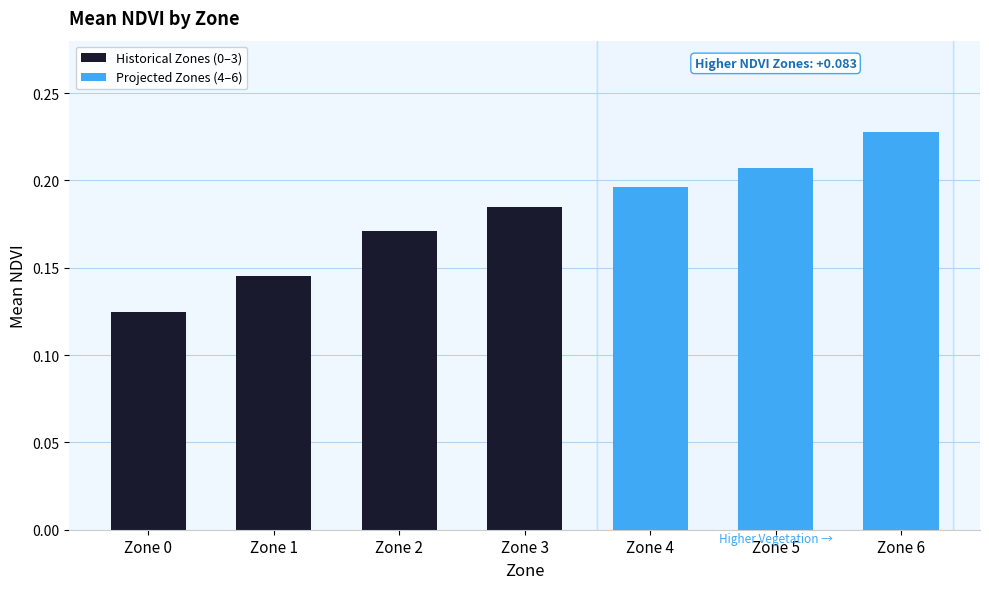

Reading right to left, extract all data points from this chart.

0.2	0.2	0.2	0.2	0.2	0.1	0.1